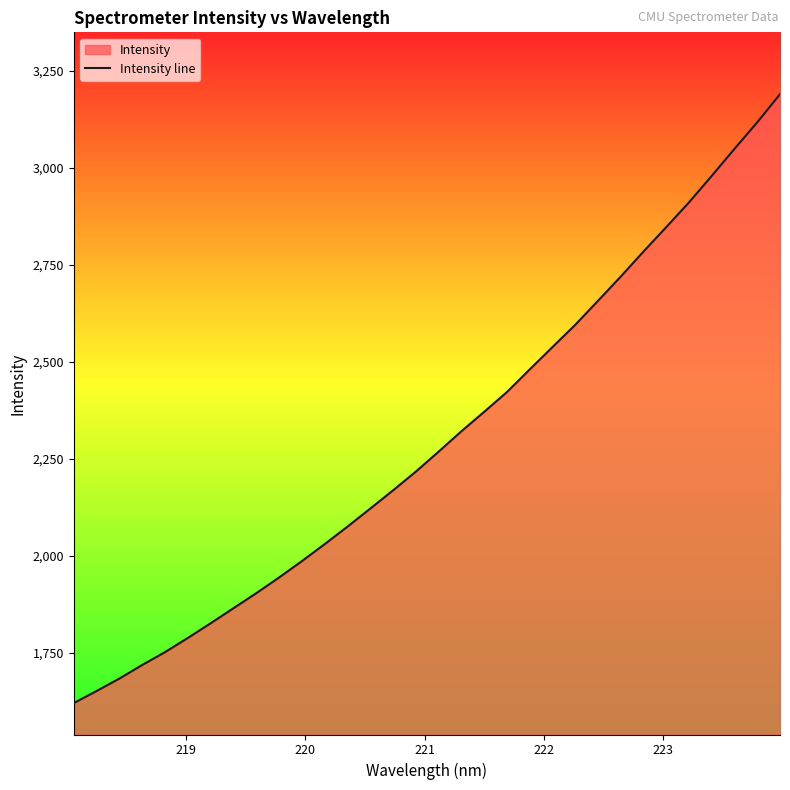

What is the smallest value displayed?

1620.1